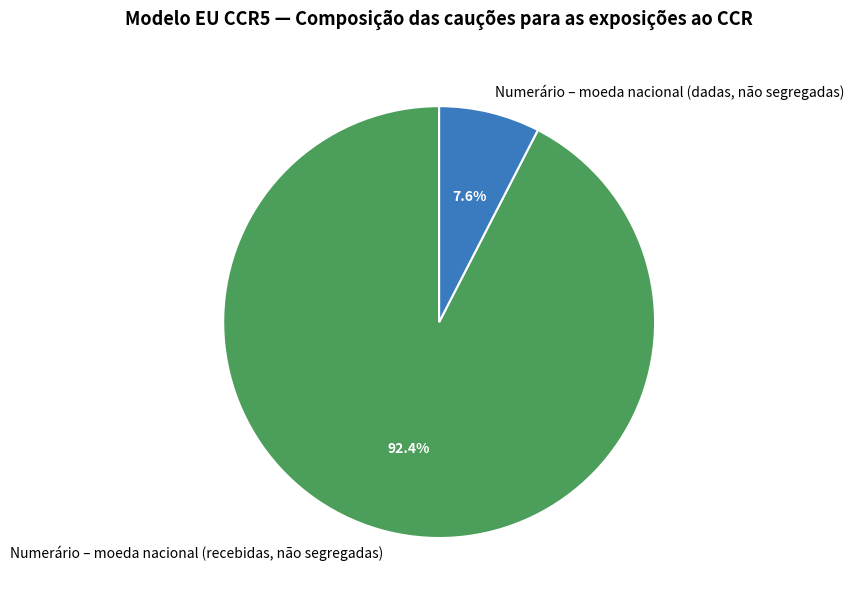

Which category has the biggest portion of the pie?

Numerário – moeda nacional (recebidas, não segregadas)